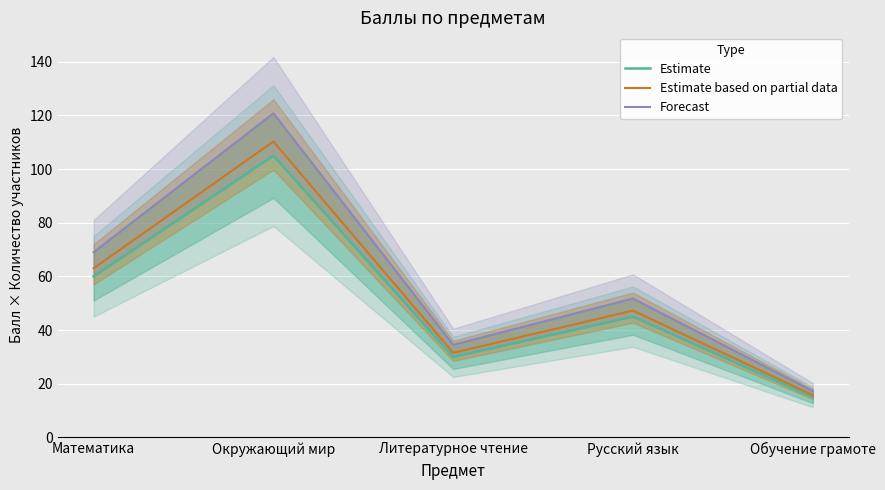

The value of Estimate at Русский язык is 45.0. True or false?

True